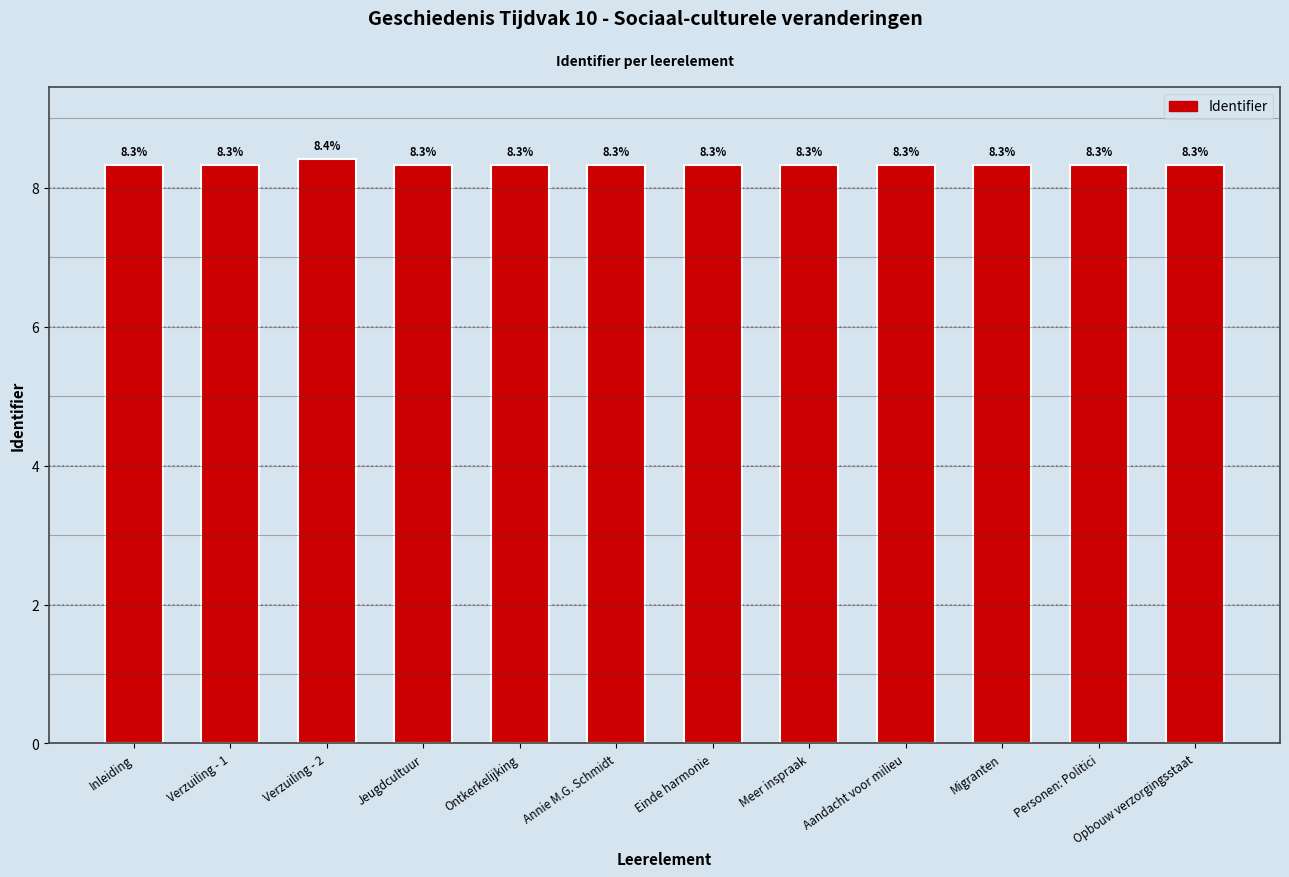

What is the value of the 5th bar from the left?

8.3